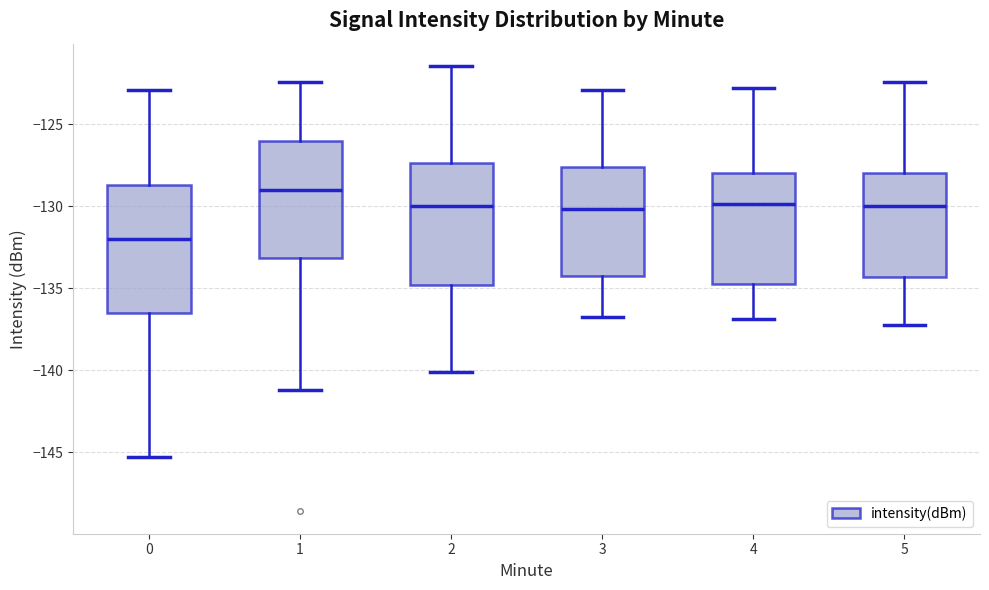

Reading left to right, read every box against the y-axis: the position of its median line, the range the box covers, and the ends of its whiskers. The values are not printed on the chart, so give them approximately, as read against the axis.

0: median -132.0, box -136.5 to -128.5, whiskers -145.5 to -123.0
1: median -129.0, box -133.0 to -126.0, whiskers -141.0 to -122.5
2: median -130.0, box -135.0 to -127.5, whiskers -140.0 to -121.5
3: median -130.0, box -134.0 to -127.5, whiskers -137.0 to -123.0
4: median -130.0, box -134.5 to -128.0, whiskers -137.0 to -123.0
5: median -130.0, box -134.5 to -128.0, whiskers -137.0 to -122.5